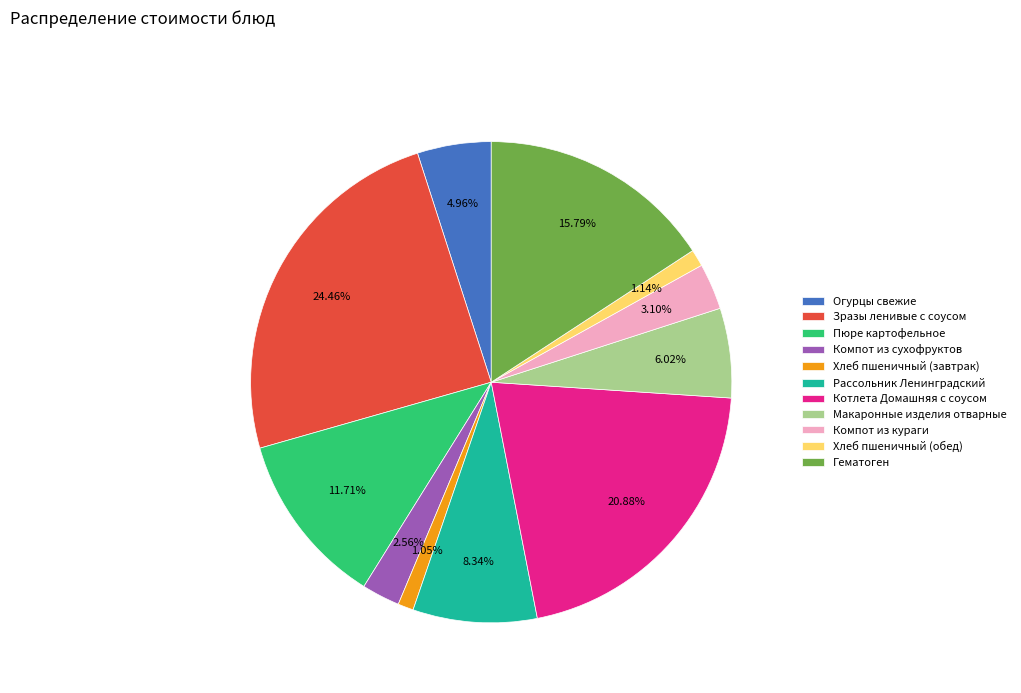

Is there any slice that represents more than half of the pie?

No